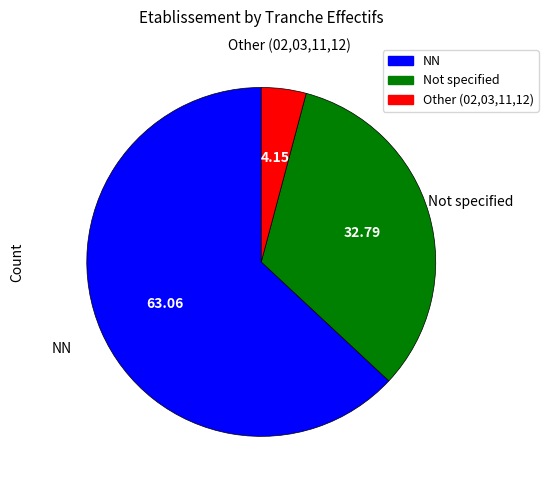

Does any single category account for the majority?

Yes